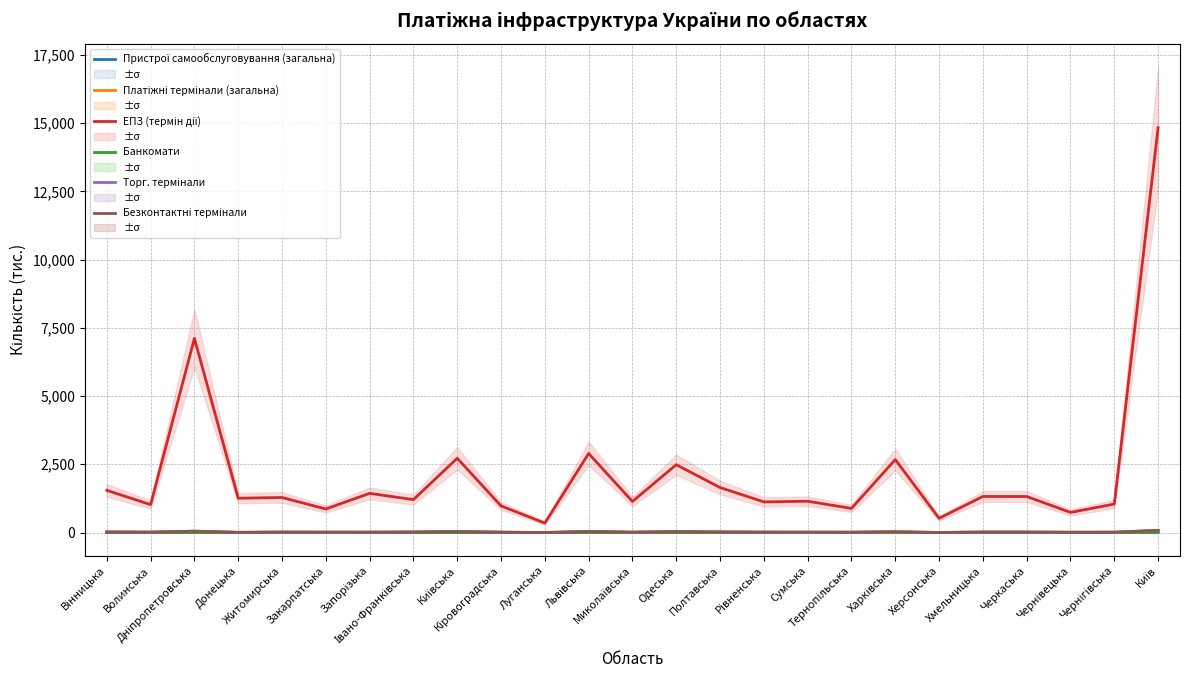

Reading left to right, what are all the values shown in this chart?

Пристрої самообслуговування (загальна): Вінницька=1.2	Волинська=0.7	Дніпропетровська=3.0	Донецька=0.3	Житомирська=1.0	Закарпатська=0.8	Запорізька=0.8	Івано-Франківська=0.8	Київська=0.7	Кіровоградська=0.7	Луганська=0.0	Львівська=1.9	Миколаївська=0.9	Одеська=2.1	Полтавська=1.2	Рівненська=0.8	Сумська=0.9	Тернопільська=0.7	Харківська=1.9	Херсонська=0.2	Хмельницька=0.9	Черкаська=1.0	Чернівецька=0.7	Чернігівська=0.7	Київ=5.2
Платіжні термінали (загальна): Вінницька=20.0	Волинська=13.8	Дніпропетровська=49.8	Донецька=6.3	Житомирська=16.3	Закарпатська=12.9	Запорізька=12.4	Івано-Франківська=18.5	Київська=36.9	Кіровоградська=12.4	Луганська=0.0	Львівська=39.8	Миколаївська=12.8	Одеська=34.4	Полтавська=20.7	Рівненська=14.5	Сумська=12.6	Тернопільська=11.3	Харківська=27.5	Херсонська=1.9	Хмельницька=17.1	Черкаська=16.6	Чернівецька=9.9	Чернігівська=11.6	Київ=80.6
ЕПЗ (термін дії): Вінницька=1545.8	Волинська=1020.9	Дніпропетровська=7113.6	Донецька=1256.8	Житомирська=1283.0	Закарпатська=862.4	Запорізька=1435.1	Івано-Франківська=1205.5	Київська=2720.5	Кіровоградська=974.7	Луганська=346.0	Львівська=2896.1	Миколаївська=1138.0	Одеська=2484.5	Полтавська=1647.8	Рівненська=1122.0	Сумська=1145.9	Тернопільська=882.7	Харківська=2672.5	Херсонська=520.6	Хмельницька=1320.8	Черкаська=1320.1	Чернівецька=736.8	Чернігівська=1042.7	Київ=14831.4
Банкомати: Вінницька=0.6	Волинська=0.4	Дніпропетровська=1.6	Донецька=0.2	Житомирська=0.5	Закарпатська=0.5	Запорізька=0.4	Івано-Франківська=0.4	Київська=0.5	Кіровоградська=0.4	Луганська=0.0	Львівська=1.1	Миколаївська=0.5	Одеська=1.1	Полтавська=0.8	Рівненська=0.4	Сумська=0.4	Тернопільська=0.3	Харківська=1.2	Херсонська=0.1	Хмельницька=0.5	Черкаська=0.5	Чернівецька=0.3	Чернігівська=0.4	Київ=2.6
Торг. термінали: Вінницька=19.0	Волинська=13.1	Дніпропетровська=47.6	Донецька=6.0	Житомирська=15.5	Закарпатська=12.3	Запорізька=11.8	Івано-Франківська=17.6	Київська=35.5	Кіровоградська=11.7	Луганська=0.0	Львівська=37.9	Миколаївська=12.2	Одеська=32.4	Полтавська=19.6	Рівненська=13.8	Сумська=11.9	Тернопільська=10.6	Харківська=25.8	Херсонська=1.7	Хмельницька=16.3	Черкаська=15.8	Чернівецька=9.3	Чернігівська=10.9	Київ=76.7
Безконтактні термінали: Вінницька=18.8	Волинська=13.0	Дніпропетровська=47.2	Донецька=6.0	Житомирська=15.4	Закарпатська=12.1	Запорізька=11.6	Івано-Франківська=17.5	Київська=35.0	Кіровоградська=11.6	Луганська=0.0	Львівська=37.3	Миколаївська=12.1	Одеська=31.4	Полтавська=19.5	Рівненська=13.7	Сумська=11.9	Тернопільська=10.5	Харківська=25.6	Херсонська=1.7	Хмельницька=16.2	Черкаська=15.7	Чернівецька=9.2	Чернігівська=10.9	Київ=75.7